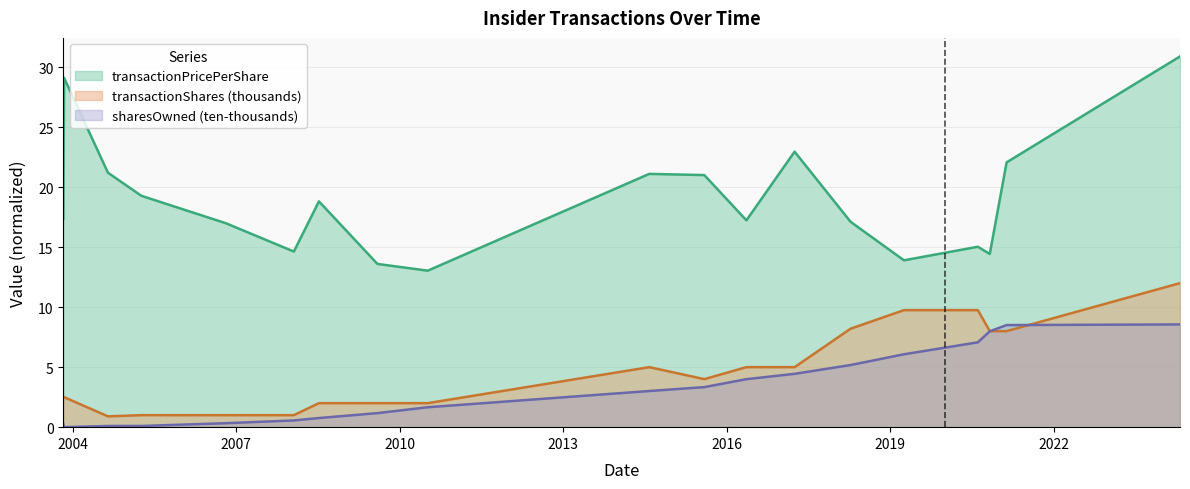

Is it true that transactionPricePerShare equals 13.9 at 2019-04-03?

True